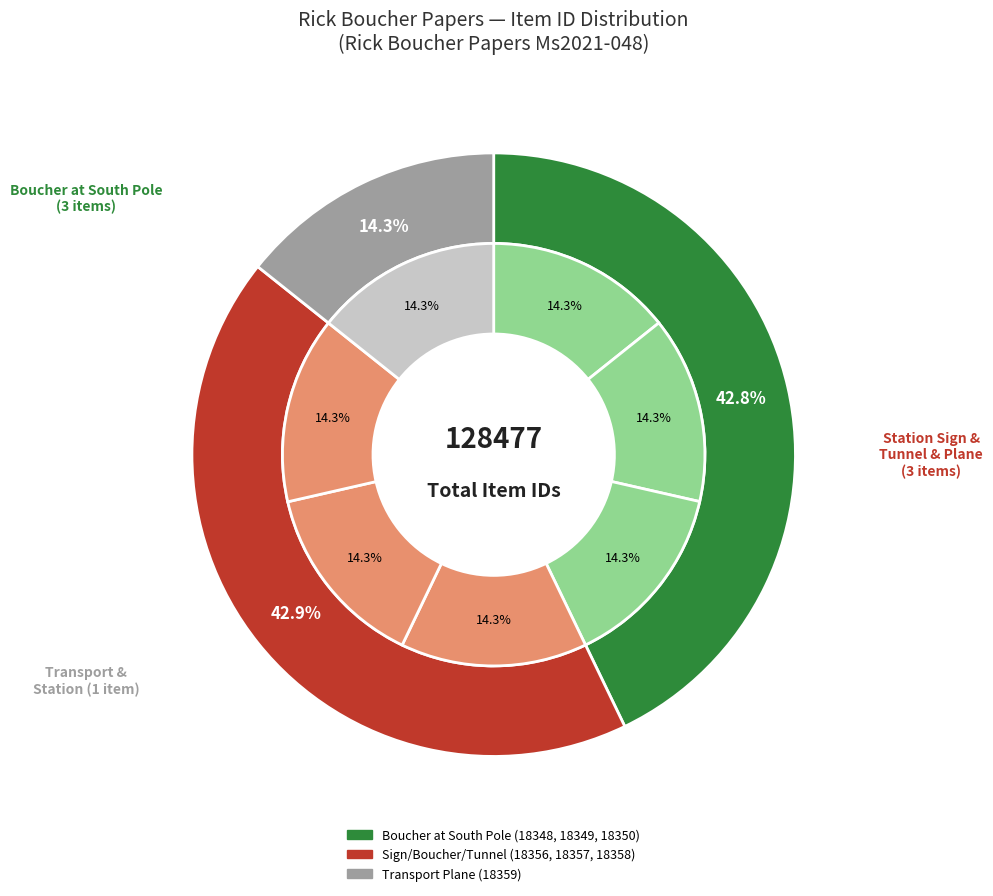

What portion of the pie excludes Boucher by South Pole Transport Plane?

85.7%